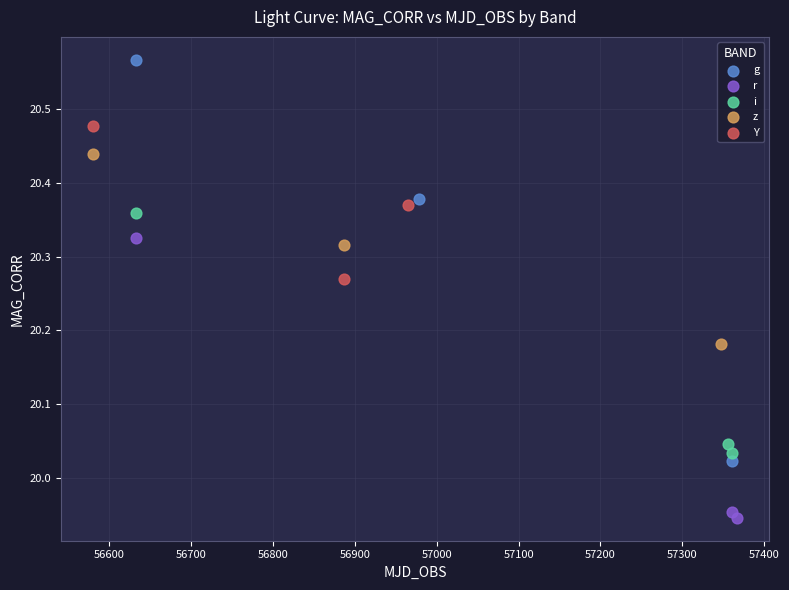

Which series has the largest Y range (max minus min)?

g